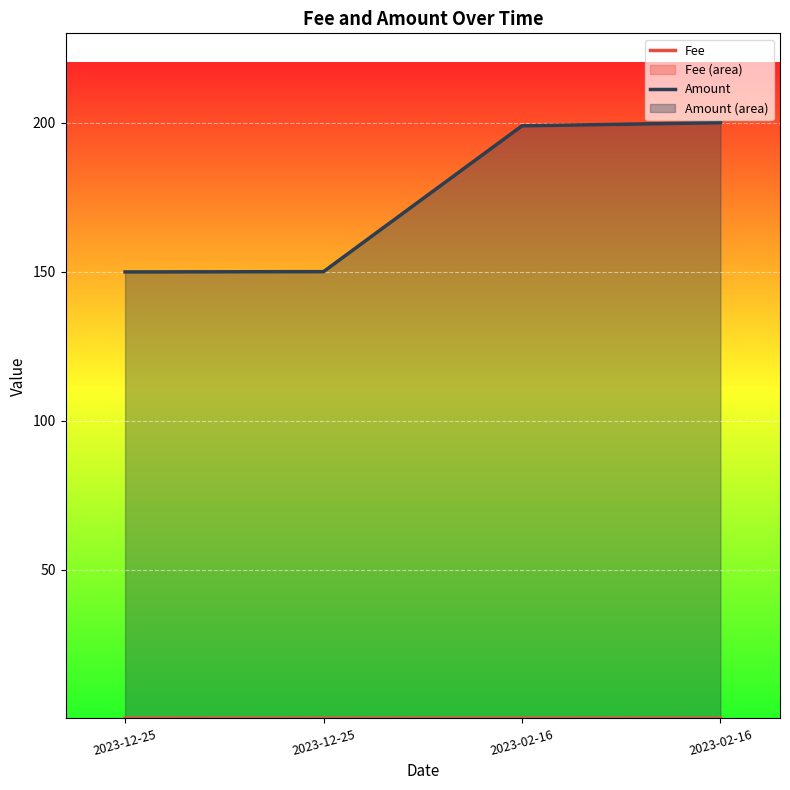

How many lines are shown in the chart?

2